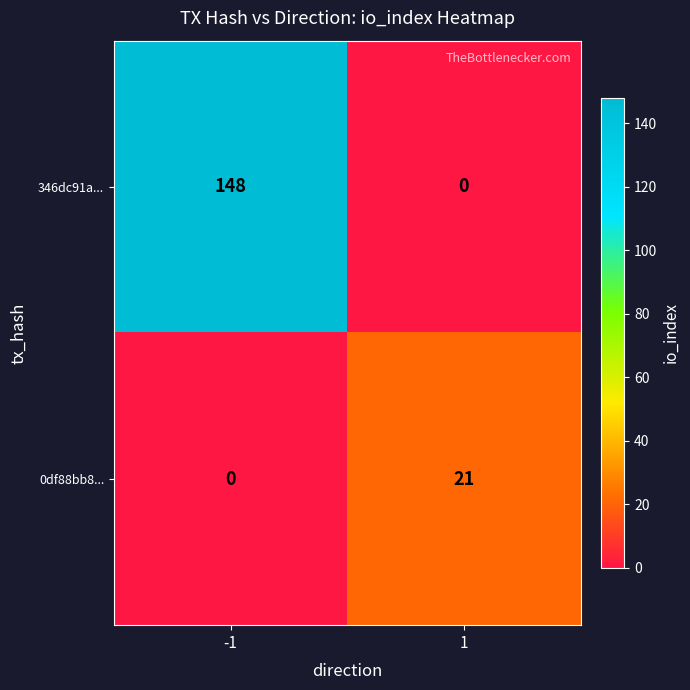

Reading left to right, list all the values displayed in this chart.

346dc91a...: -1=148	1=0
0df88bb8...: -1=0	1=21